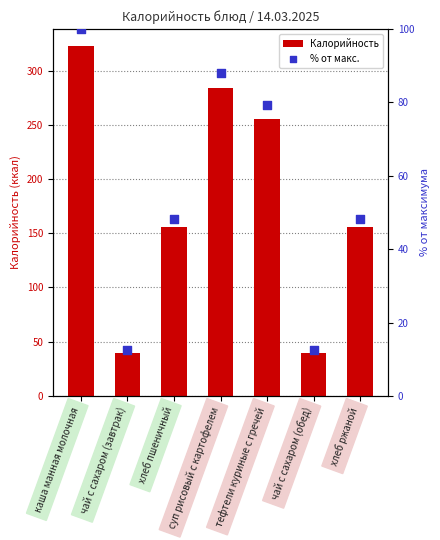

Which series has the largest total across all categories?

Калорийность